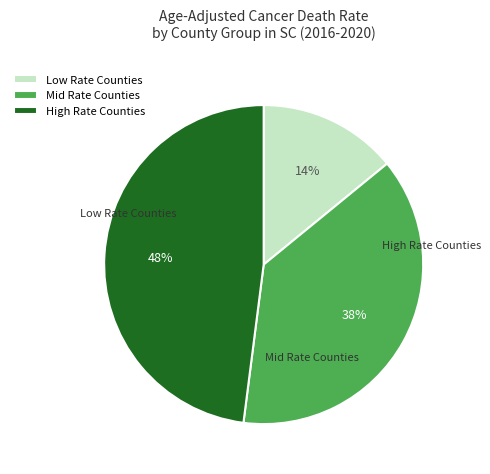

Is there a majority slice in this chart?

No